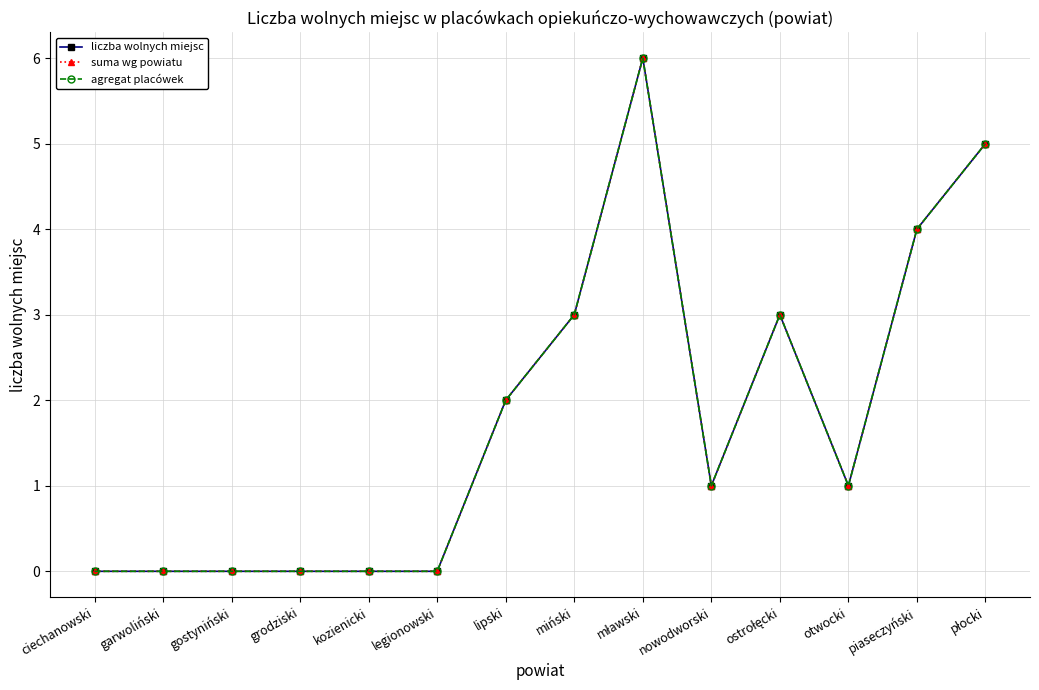

Read the liczba wolnych miejsc value at lipski.

2